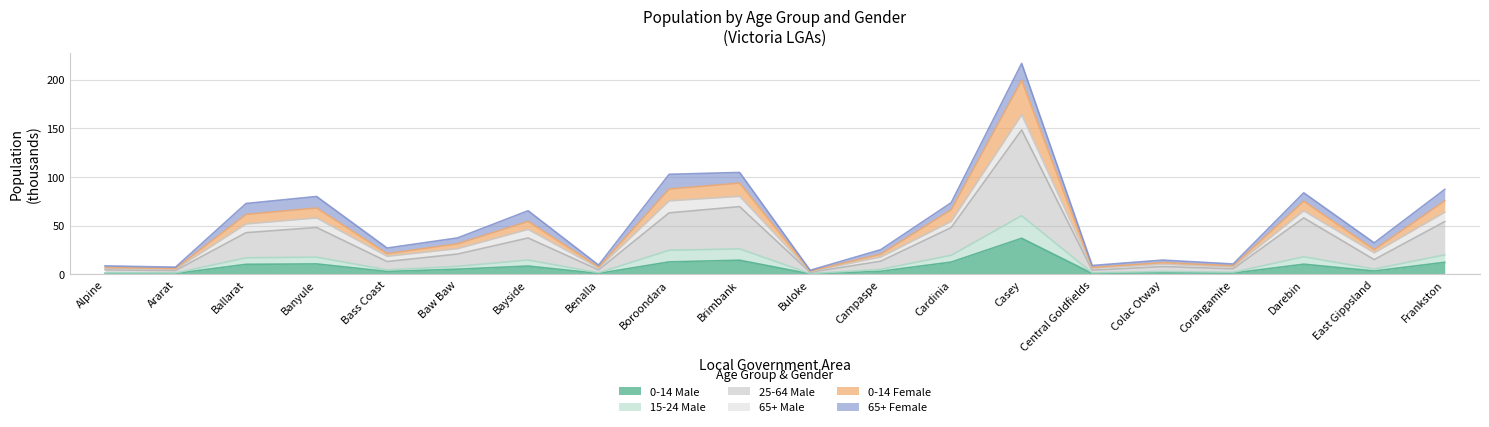

At which category is the sum across all series the highest?

Casey